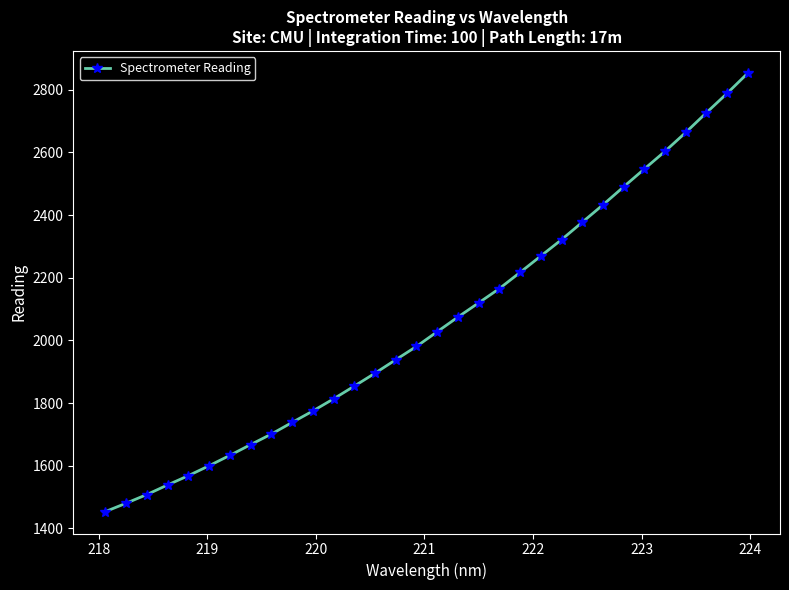

Does the chart display data point markers on the line(s)?

Yes